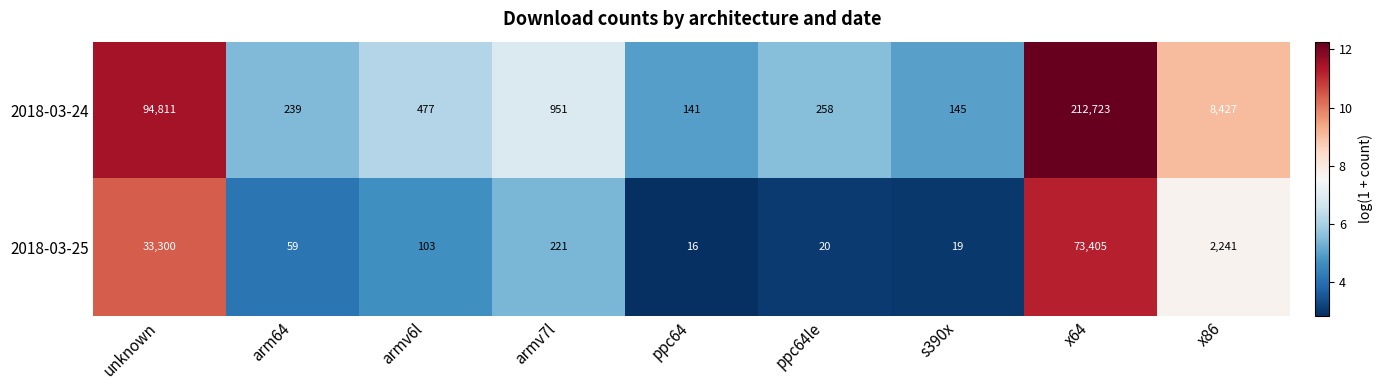

What is the total value across all series at ppc64?

157